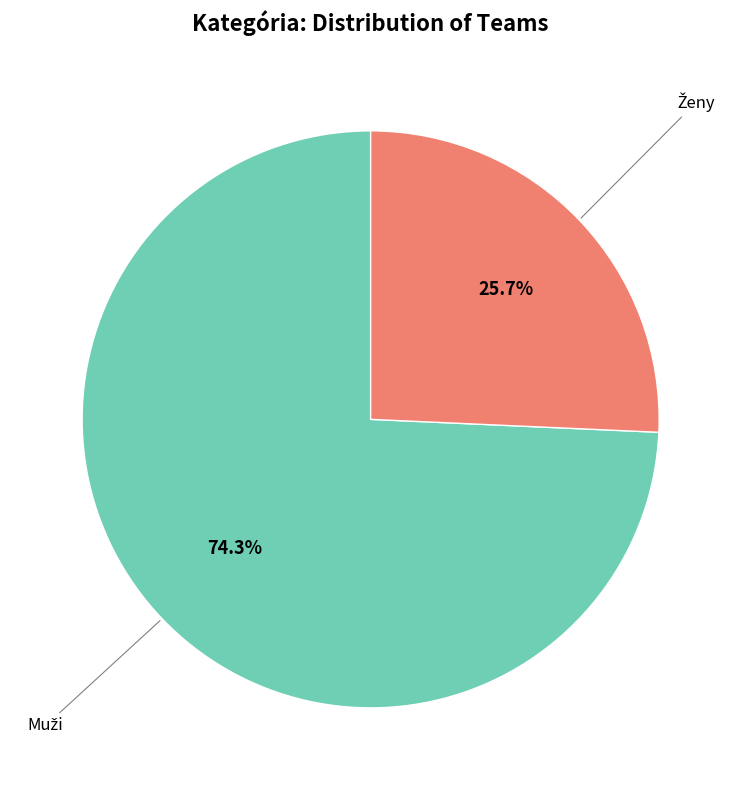

Does any single category account for the majority?

Yes